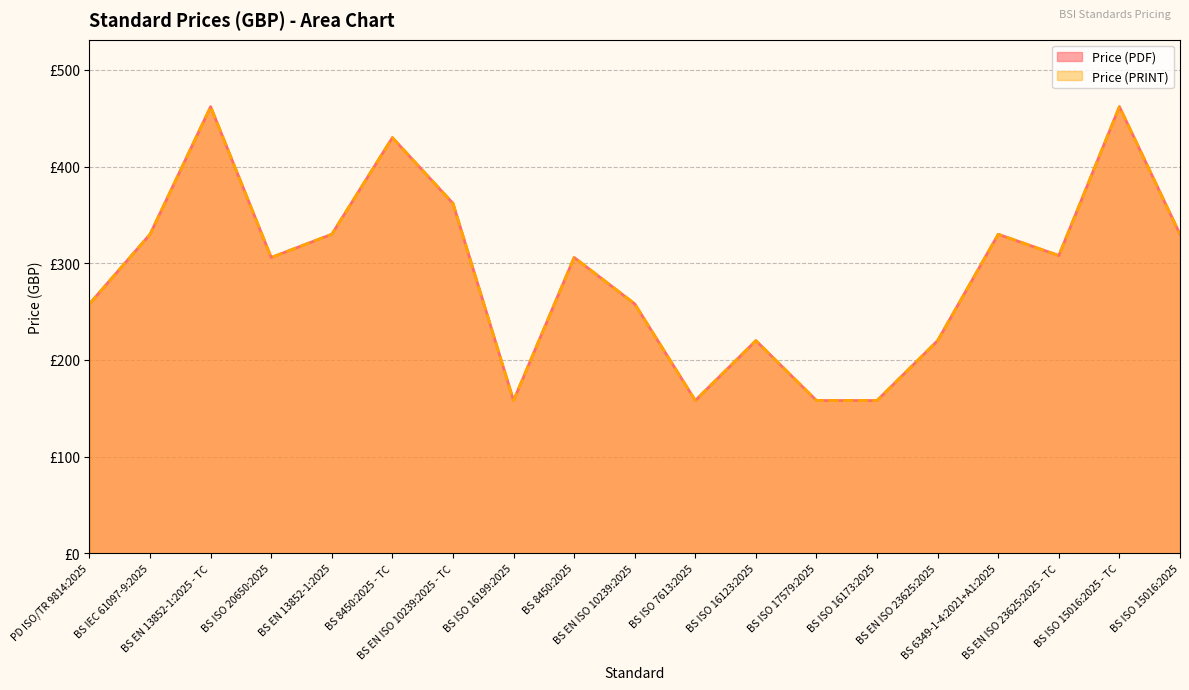

Which series has the largest total across all categories?

Price (PDF)